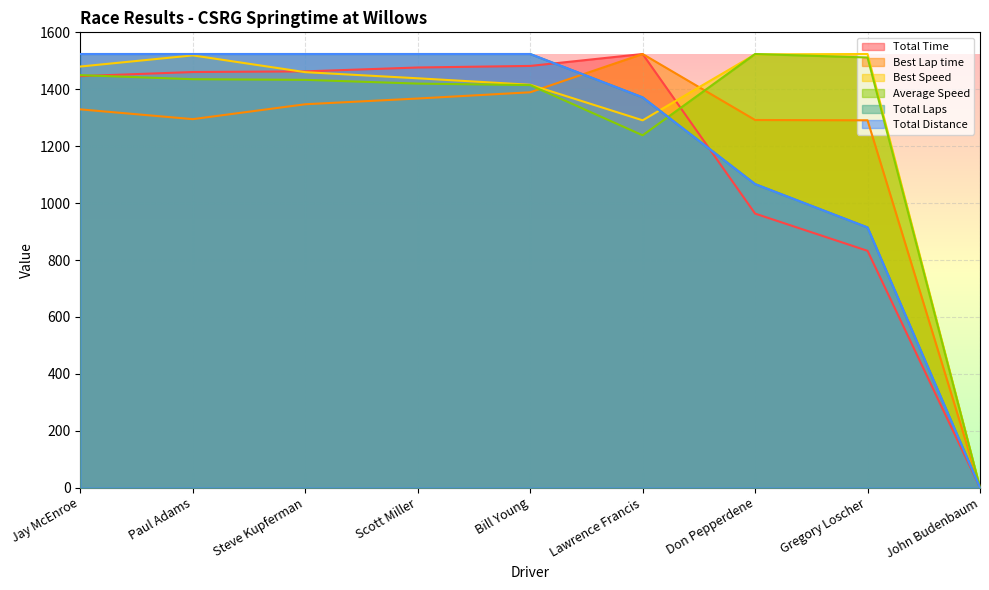

What is the difference between the Best Lap time values at Lawrence Francis and Steve Kupferman?

176.6